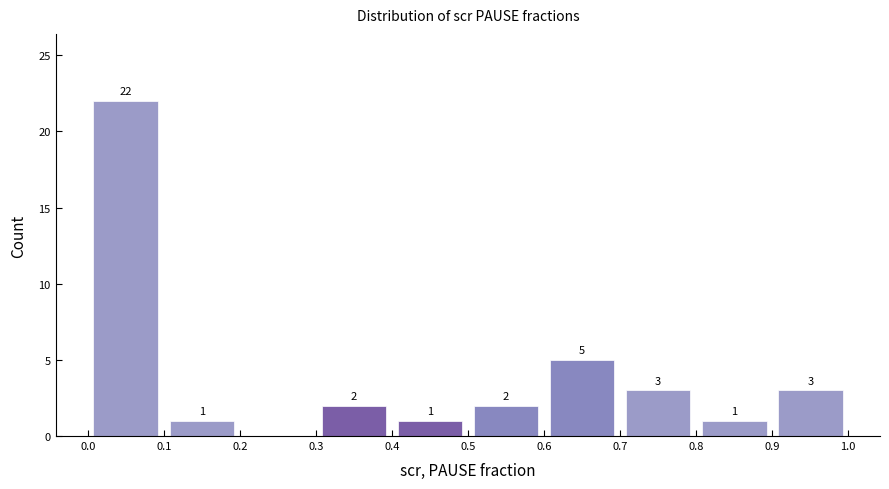

Which range on the x-axis has the tallest bar?

0.0 to 0.1